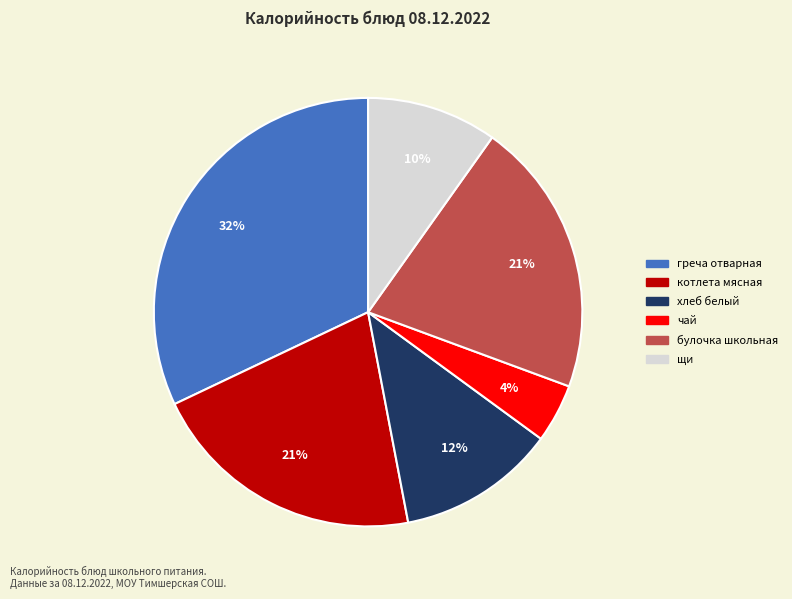

True or false: булочка школьная accounts for 21% of the total.

True